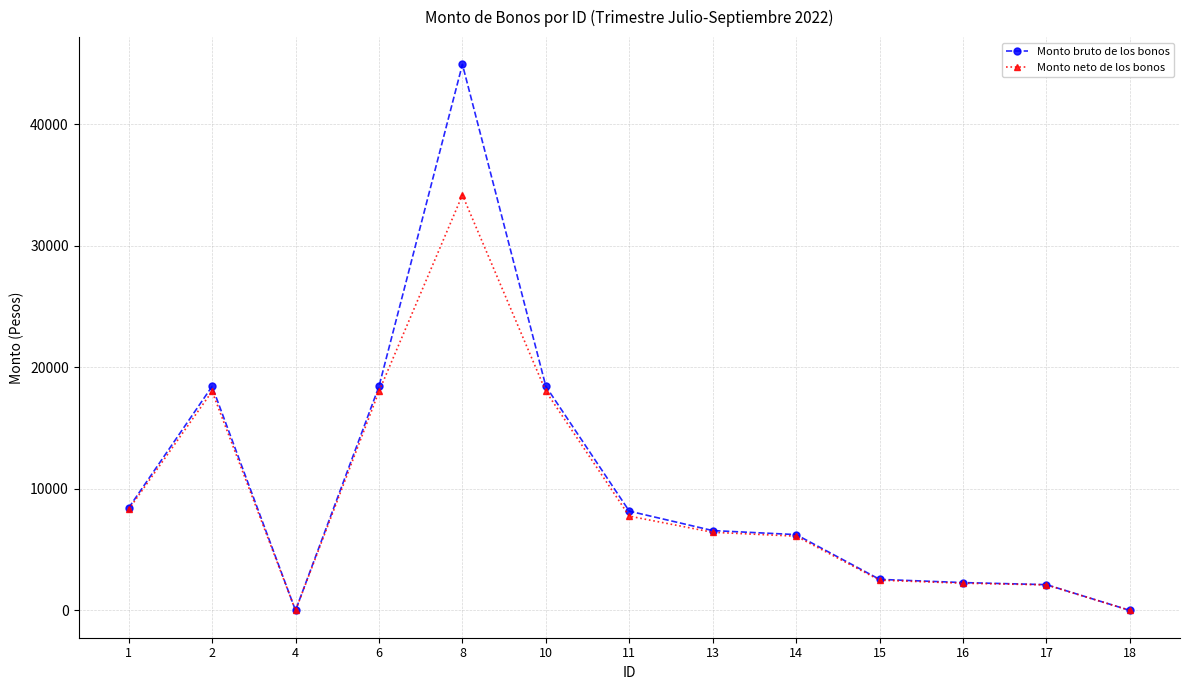

The value of Monto bruto de los bonos at 2 is 18433.4. True or false?

True